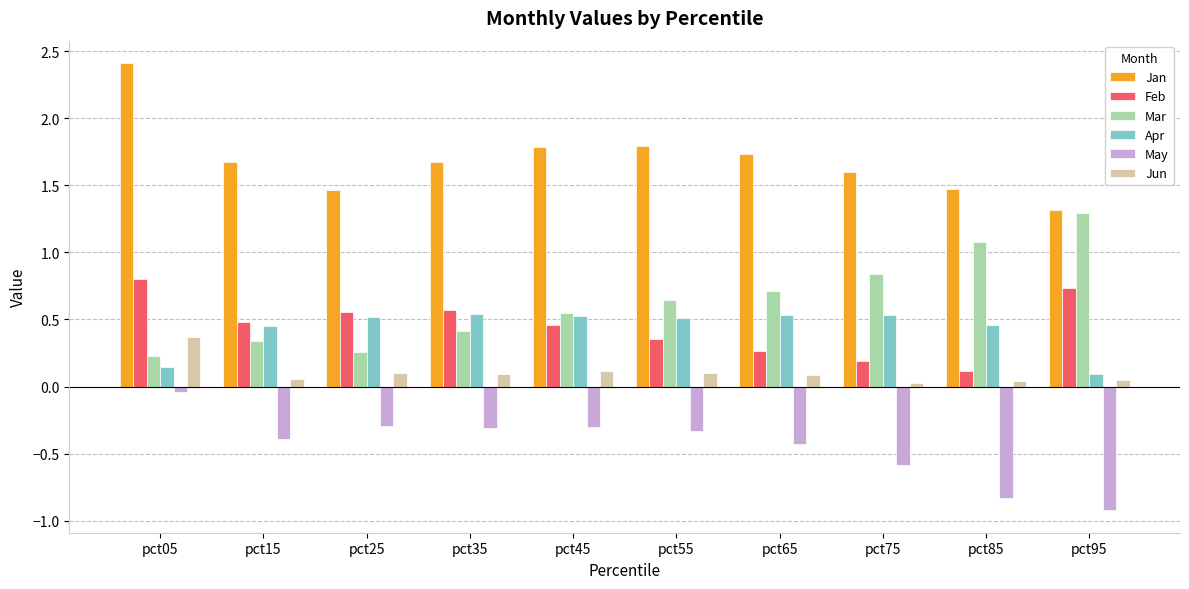

What is the sum of all May values?

-4.4